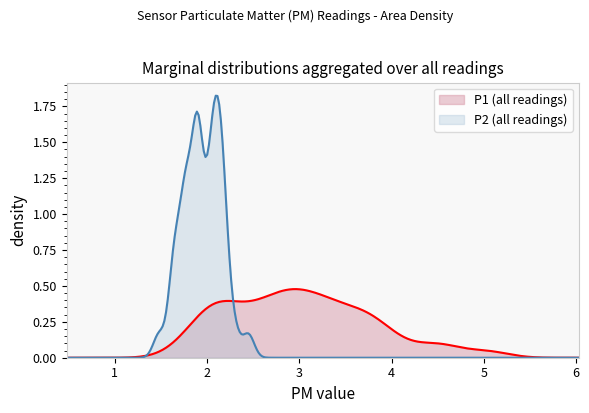

Reading right to left, transcribe all the data shown in this chart.

P1: 4.1	3.3	2.2	2.2	2.0	5.0	4.5	2.2	2.9	2.5	3.9	3.5	2.1	2.9	3.6	3.7	3.5	2.5	2.9	4.5	3.8	1.8	3.6	2.0	2.7	3.1	2.9	3.3	2.7	3.2	2.5	1.9	3.0	3.2	3.9	3.0	2.0	2.7	2.3	3.2
P2: 2.5	2.1	2.0	1.9	1.8	1.9	2.2	1.9	2.1	1.9	2.0	2.0	1.9	1.6	2.0	2.1	2.1	1.7	1.9	2.3	1.9	1.6	1.9	1.8	1.8	1.9	1.8	2.2	1.6	2.1	1.5	1.6	2.1	1.8	2.1	2.1	1.8	2.2	2.1	2.2